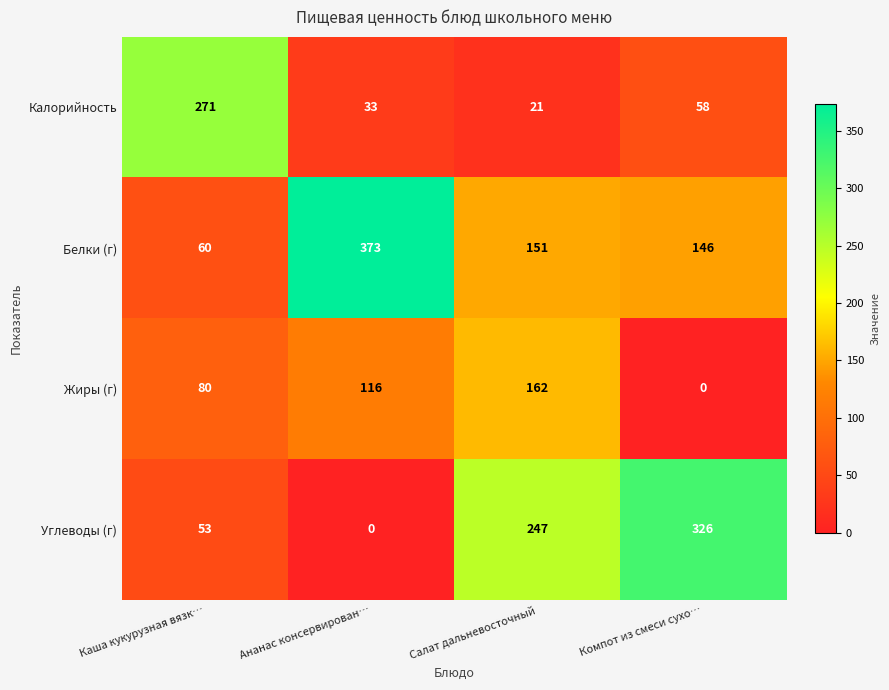

What is the difference between the maximum and second lowest values in the Белки (г) series?

227